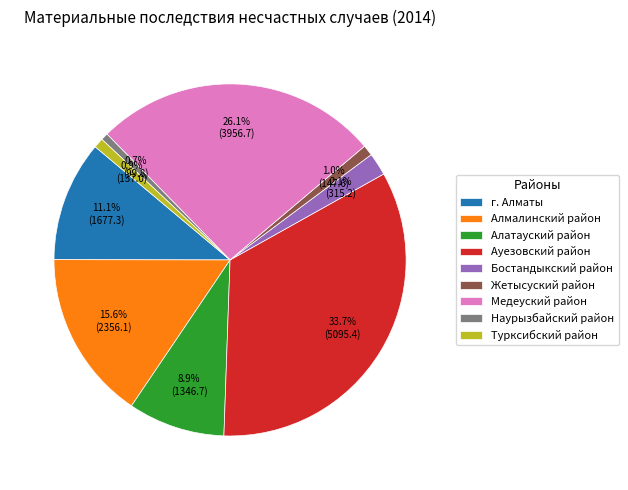

To the nearest percent, what is the combined percentage of Ауезовский район and Бостандыкский район?

36%